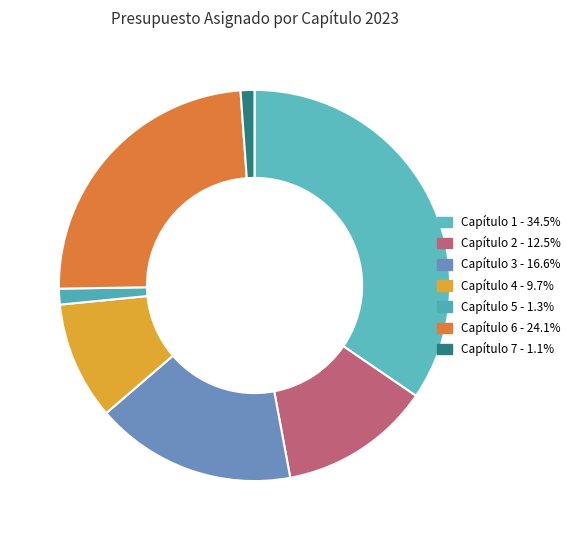

What percentage is the Capítulo 7 slice, to the nearest percent?

1%